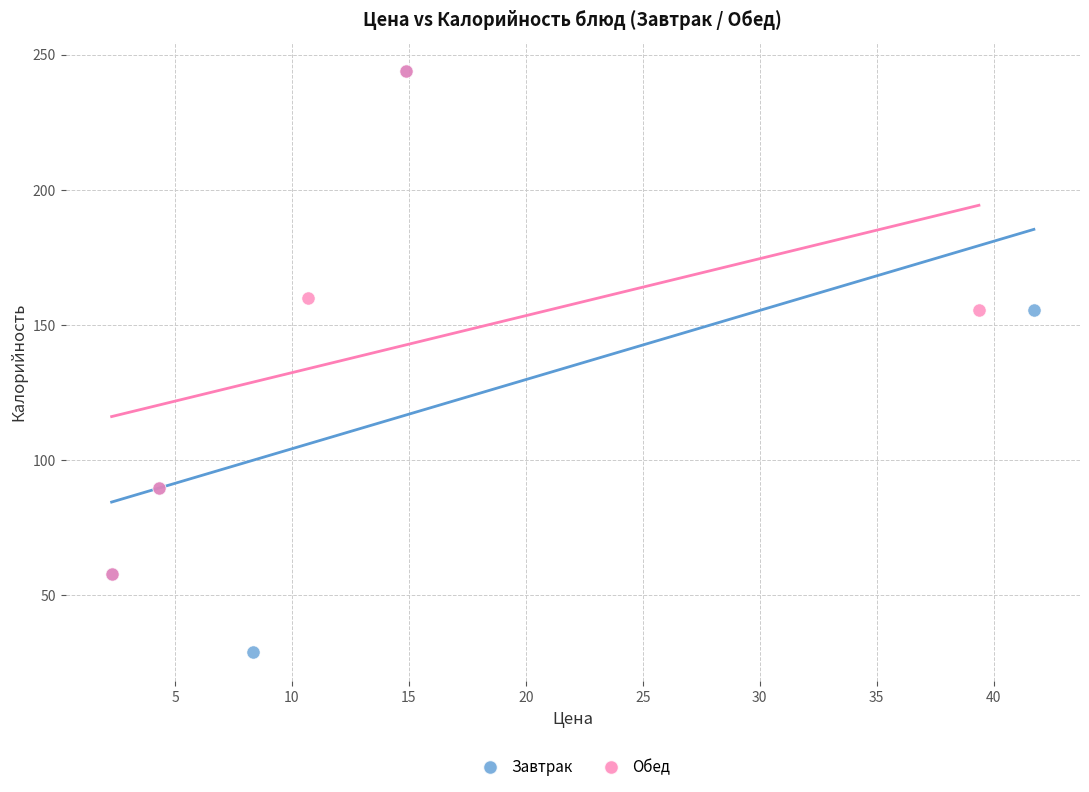

Which series reaches the minimum Y coordinate?

Завтрак